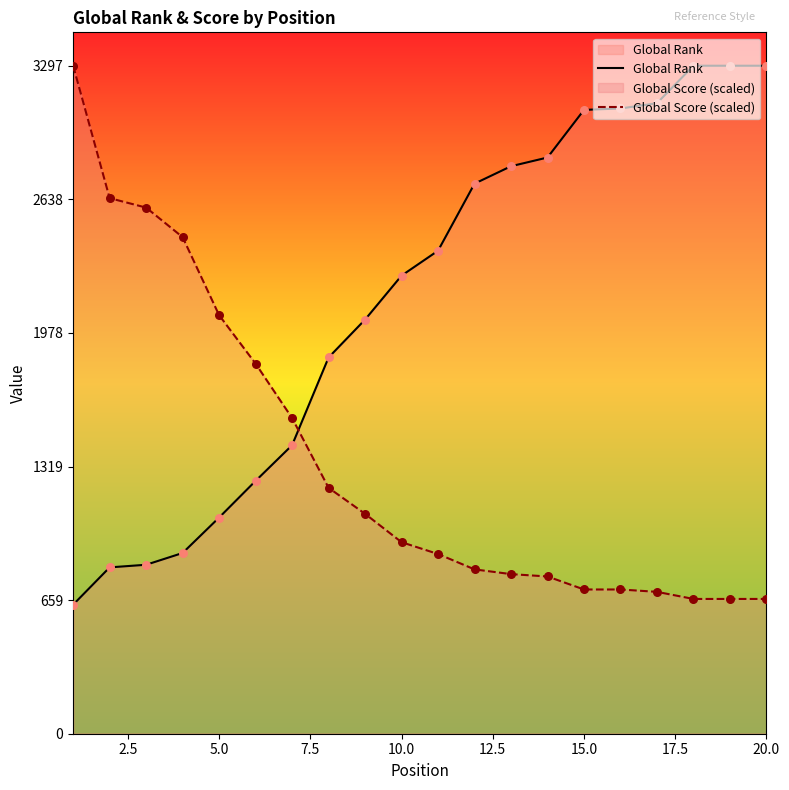

Which series contains the lowest Y value?

Global Rank